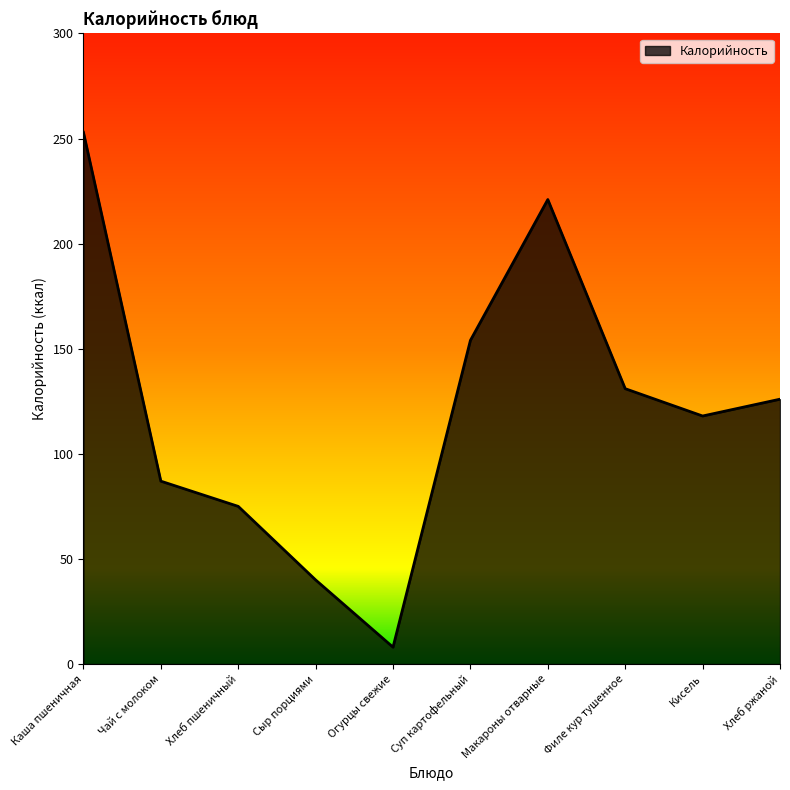

Where is the data nearest to the value 130?

Филе кур тушенное